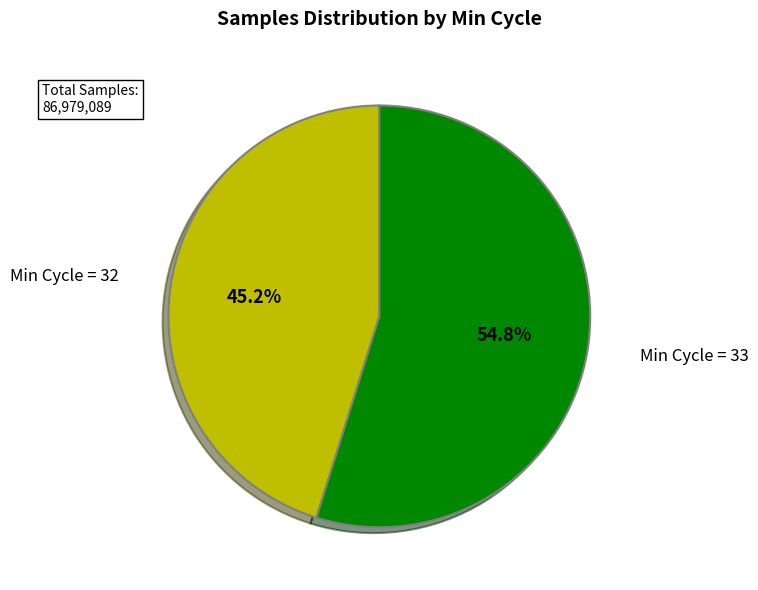

Does any single category account for the majority?

Yes